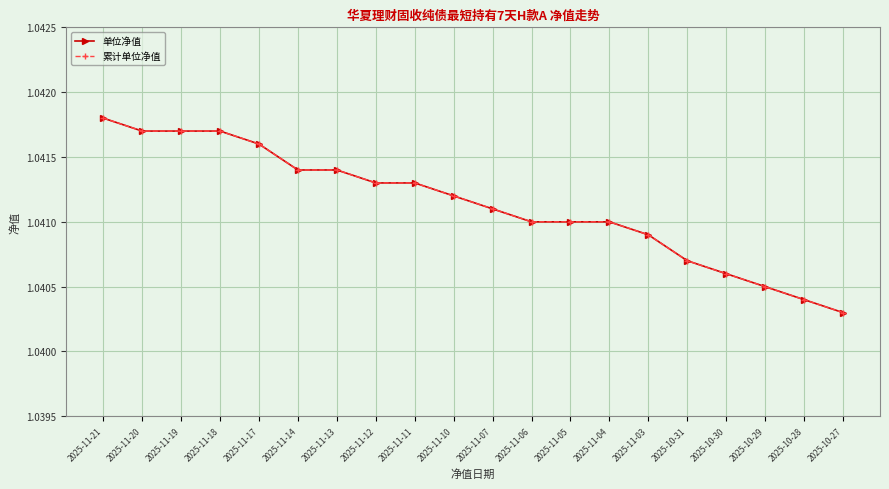

Read the 累计单位净值 value at 2025-11-03.

1.0